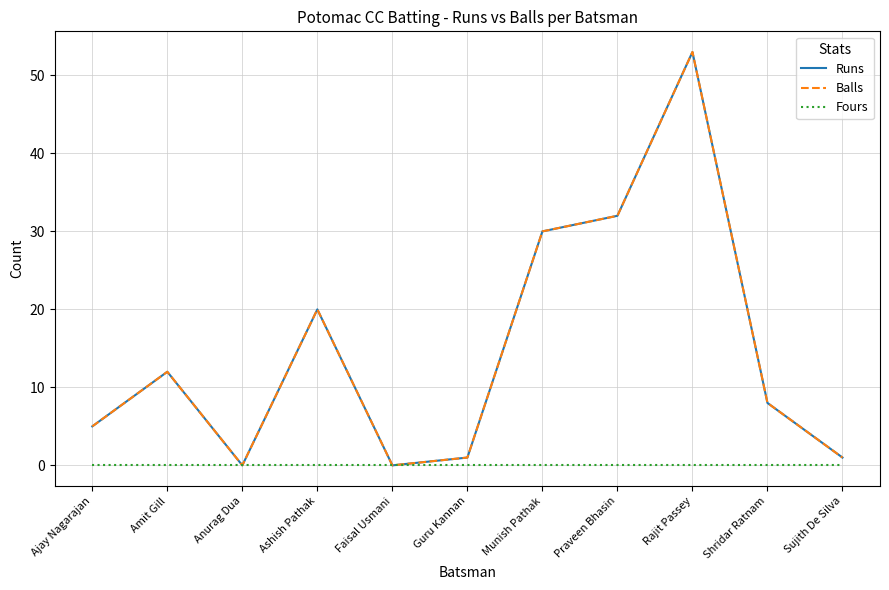

True or false: Runs and Fours intersect in this chart.

False